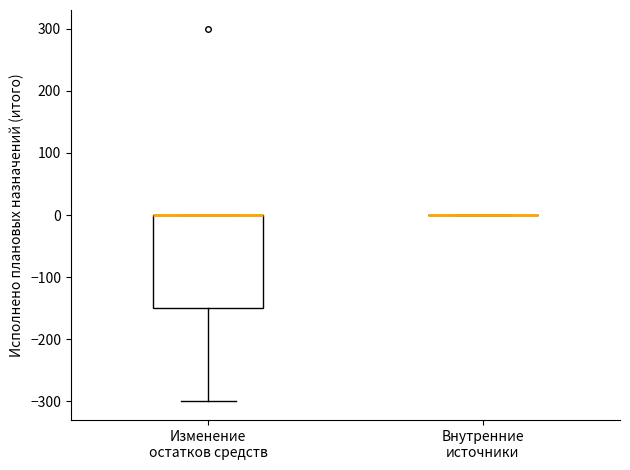

Where does the lower whisker of the box for Изменение остатков средств end on the y-axis? The values are not printed on the chart, so give them approximately, as read against the axis.

-300